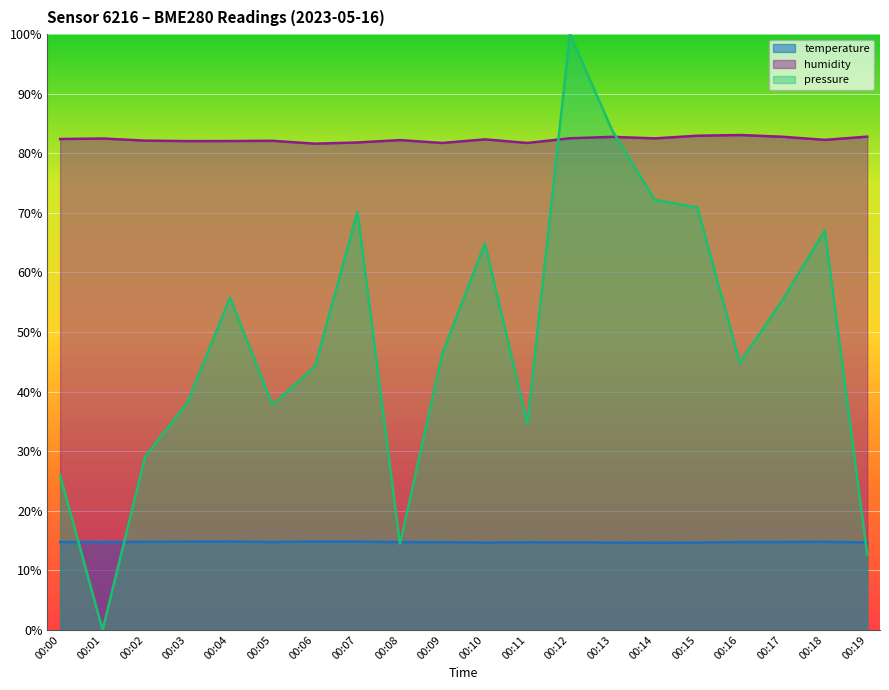

Which series changed the most between 00:00 and 00:02?

pressure